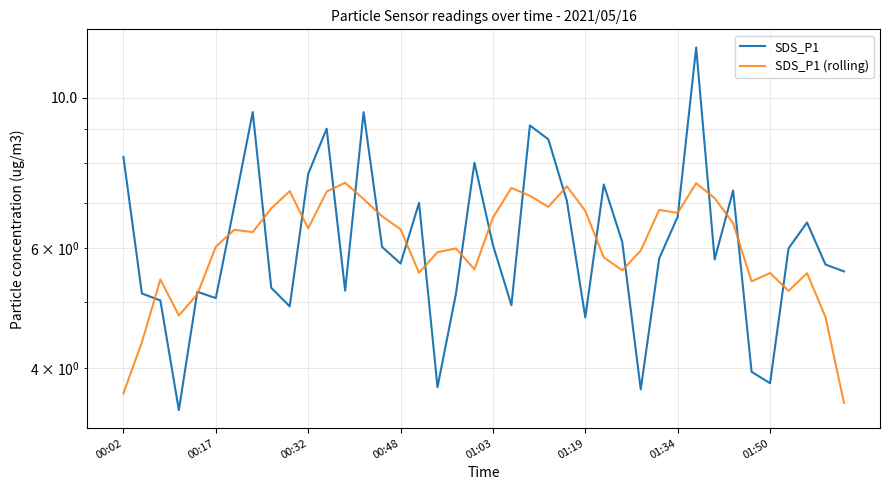

What is the difference between the maximum and minimum values in the SDS_P1 series?

8.4